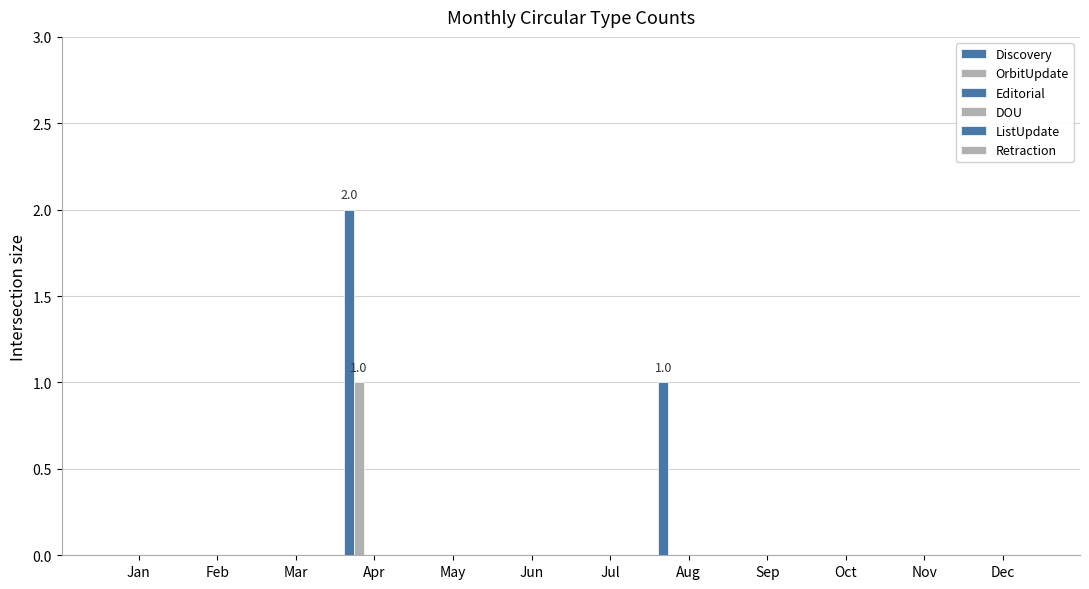

Reading right to left, extract all data points from this chart.

Discovery: Dec=0	Nov=0	Oct=0	Sep=0	Aug=1	Jul=0	Jun=0	May=0	Apr=2	Mar=0	Feb=0	Jan=0
OrbitUpdate: Dec=0	Nov=0	Oct=0	Sep=0	Aug=0	Jul=0	Jun=0	May=0	Apr=1	Mar=0	Feb=0	Jan=0
Editorial: Dec=0	Nov=0	Oct=0	Sep=0	Aug=0	Jul=0	Jun=0	May=0	Apr=0	Mar=0	Feb=0	Jan=0
DOU: Dec=0	Nov=0	Oct=0	Sep=0	Aug=0	Jul=0	Jun=0	May=0	Apr=0	Mar=0	Feb=0	Jan=0
ListUpdate: Dec=0	Nov=0	Oct=0	Sep=0	Aug=0	Jul=0	Jun=0	May=0	Apr=0	Mar=0	Feb=0	Jan=0
Retraction: Dec=0	Nov=0	Oct=0	Sep=0	Aug=0	Jul=0	Jun=0	May=0	Apr=0	Mar=0	Feb=0	Jan=0